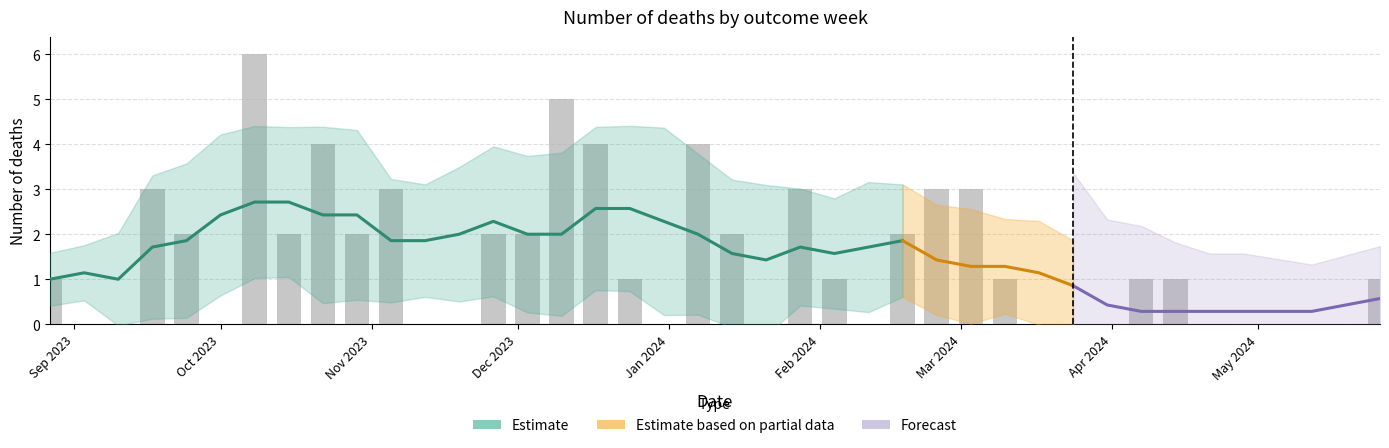

Rank the categories by value from highest to lowest.

2023-10-08, 2023-12-10, 2023-10-22, 2023-12-17, 2024-01-07, 2023-09-17, 2023-11-05, 2024-01-28, 2024-02-25, 2024-03-03, 2023-09-24, 2023-10-15, 2023-10-29, 2023-11-26, 2023-12-03, 2024-01-14, 2024-02-18, 2023-08-27, 2023-12-24, 2024-02-04, 2024-03-10, 2024-04-07, 2024-04-14, 2024-05-26, 2023-09-03, 2023-09-10, 2023-10-01, 2023-11-12, 2023-11-19, 2023-12-31, 2024-01-21, 2024-02-11, 2024-03-17, 2024-03-24, 2024-03-31, 2024-04-21, 2024-04-28, 2024-05-05, 2024-05-12, 2024-05-19